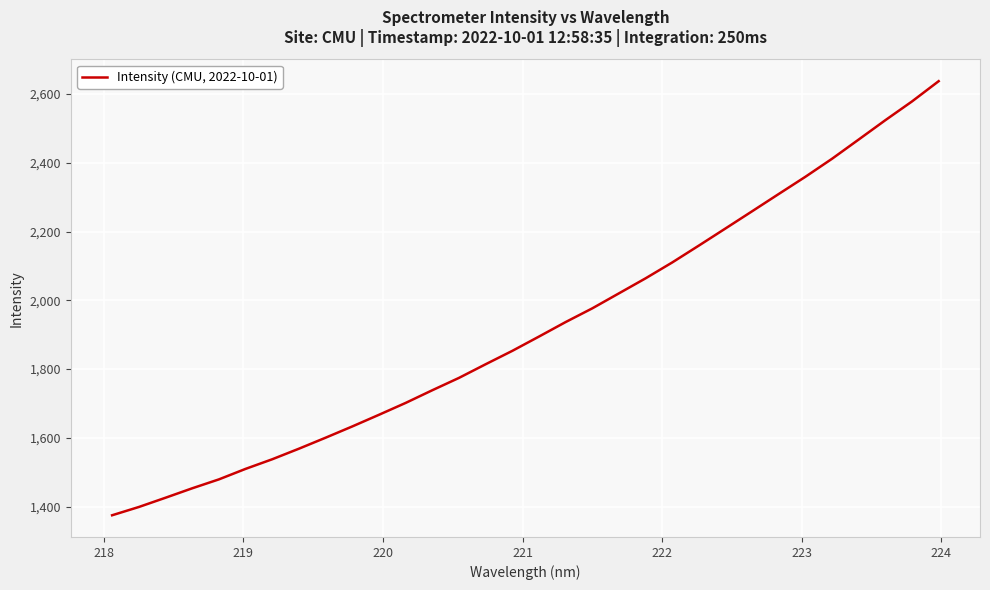

What is the difference between the maximum and minimum values?

1262.4